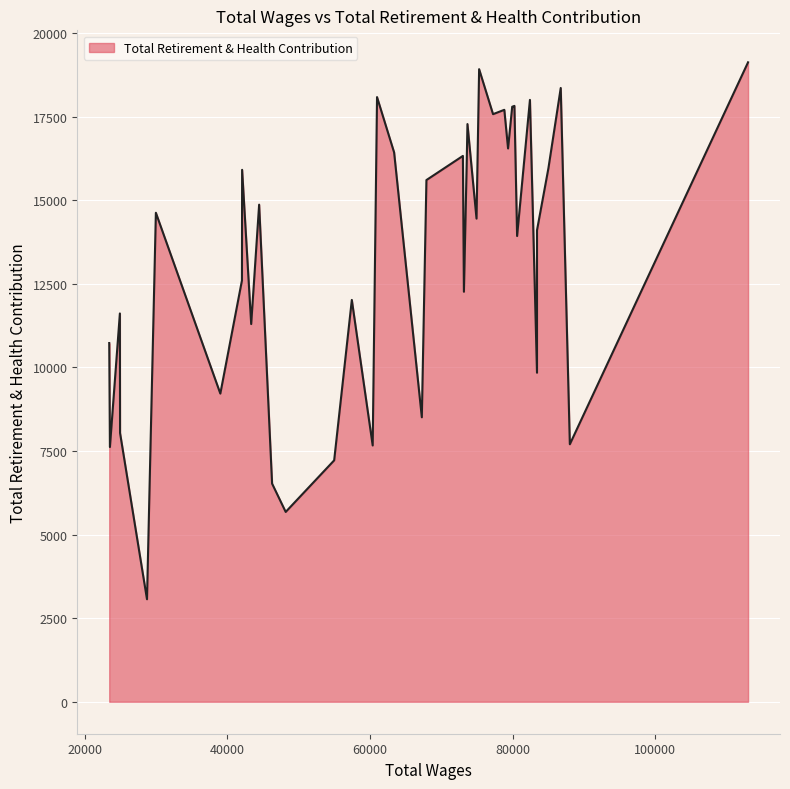

How many interior local valleys (lower than both neighbors) does the data have?

14